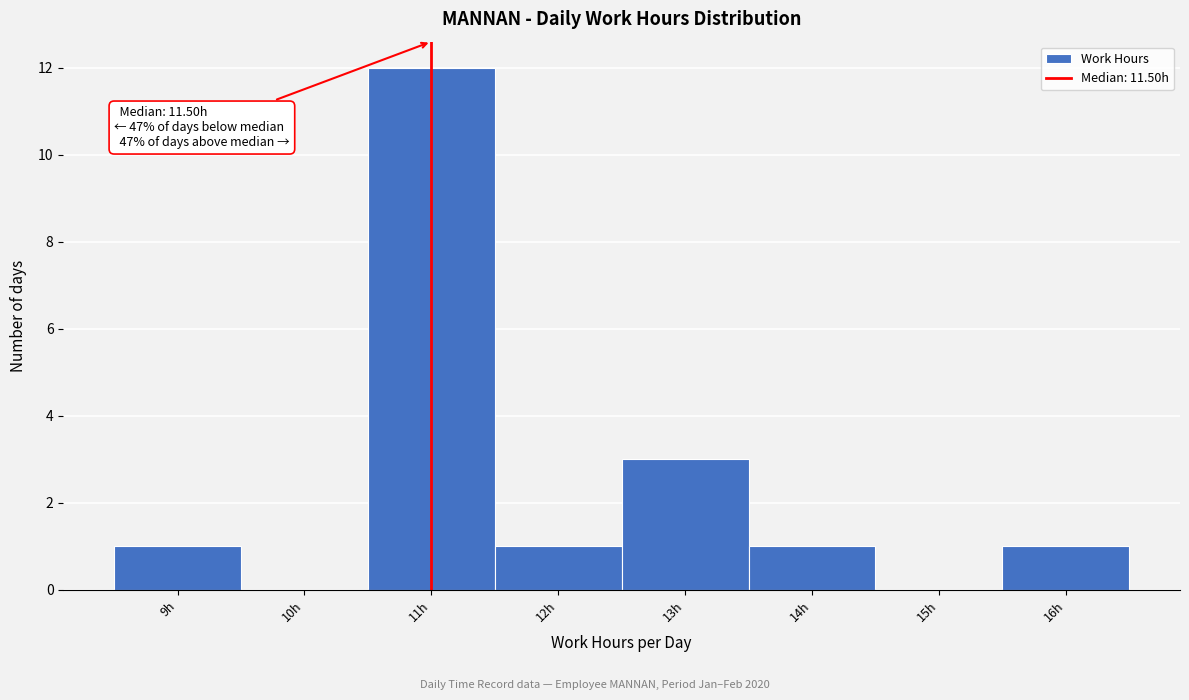

Reading left to right, extract all data points from this chart.

9h=1	10h=0	11h=12	12h=1	13h=3	14h=1	15h=0	16h=1